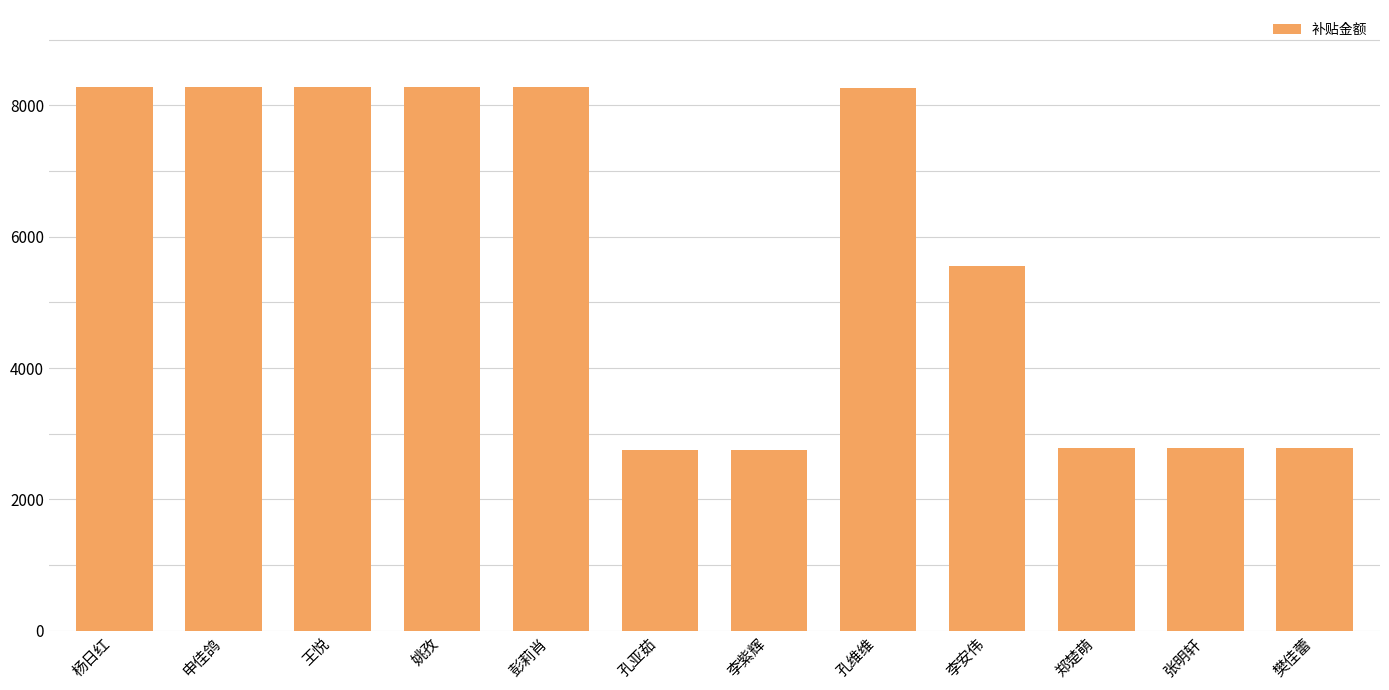

How many data points are less than 8265?

6